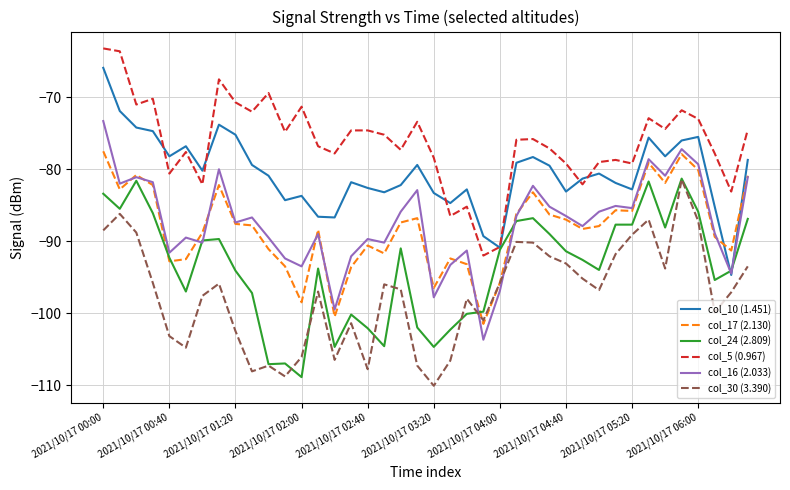

After their last crossing, which series has the higher values: col_17 (2.130) or col_10 (1.451)?

col_10 (1.451)